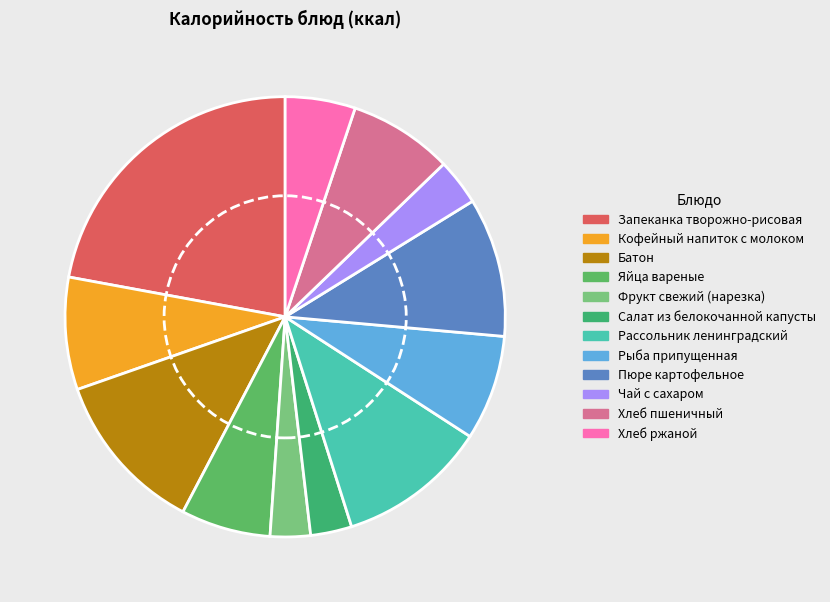

To the nearest percent, what is the difference between the Батон and Фрукт свежий (нарезка) slice percentages?

9%